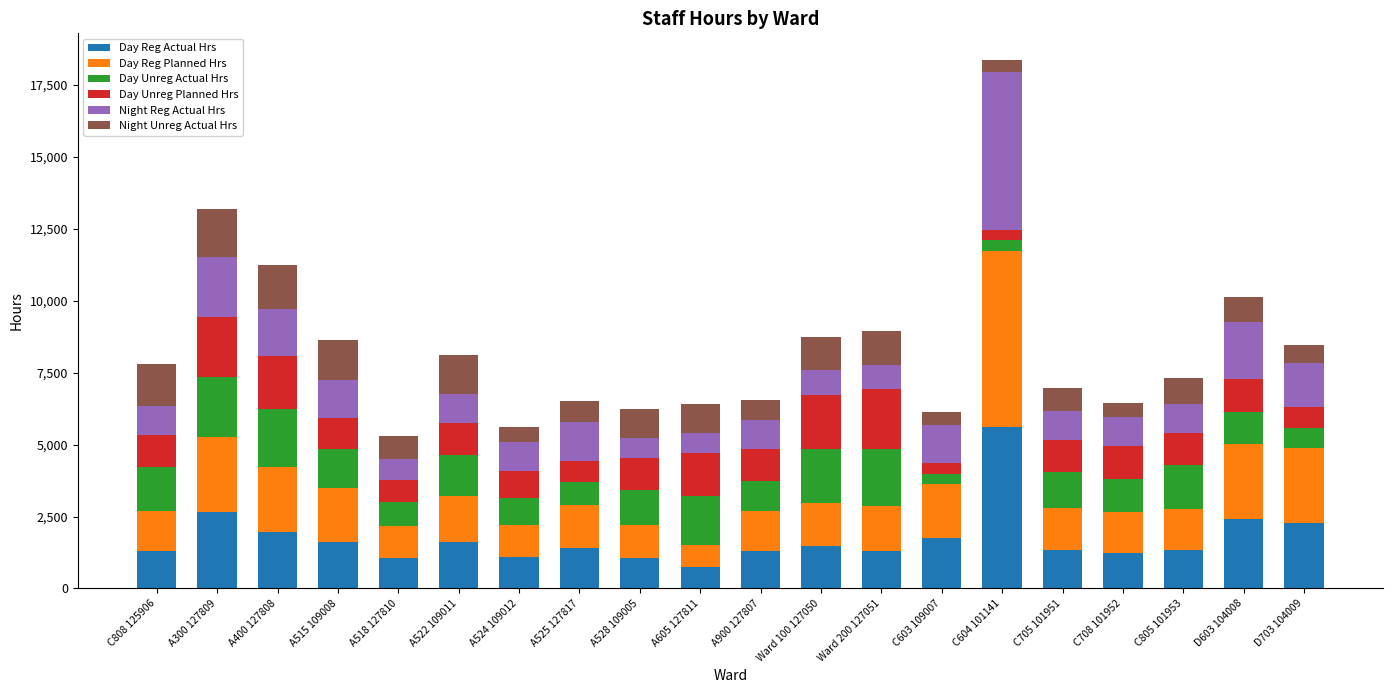

What is the total value across all series at C604 101141?

18381.0